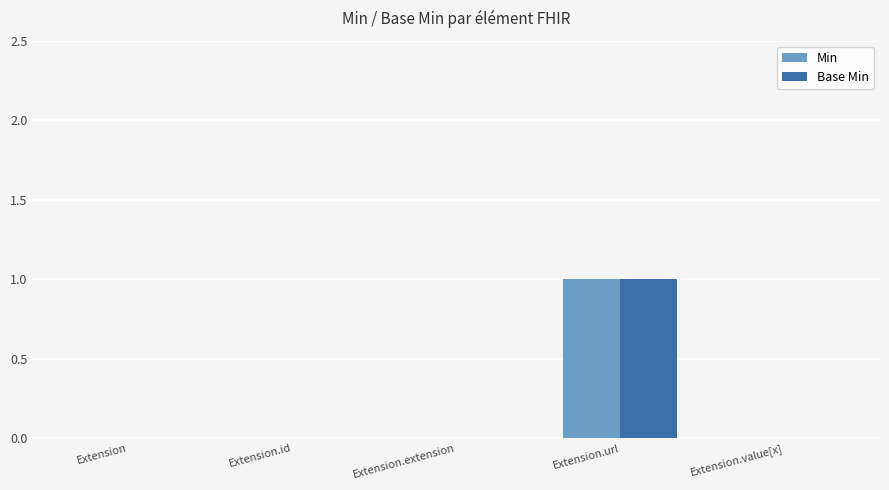

The Base Min series shows 0 at Extension.extension. True or false?

True